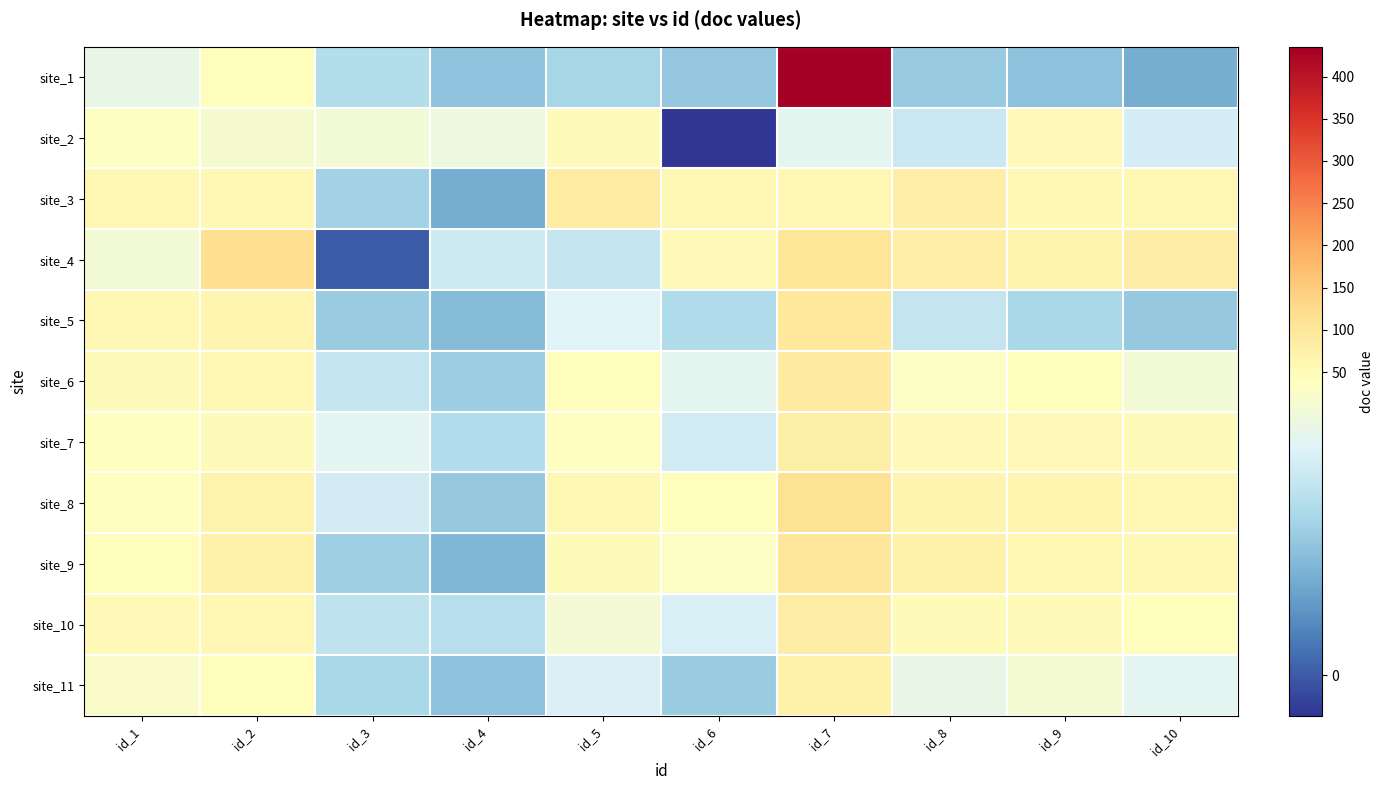

Between id_7 and id_5, which is larger?

id_7